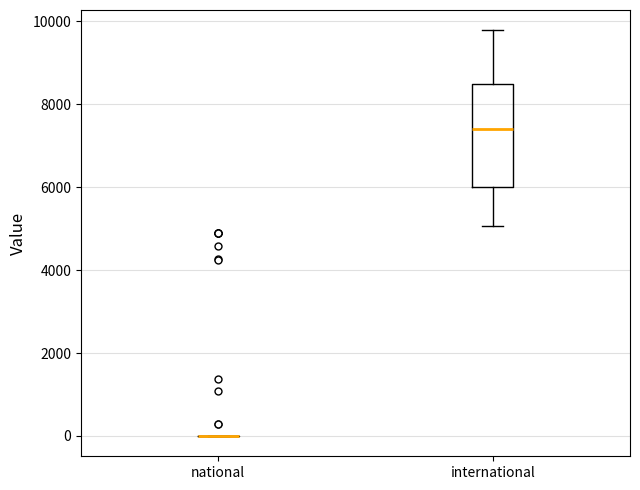

Where does the lower whisker of the box for international end on the y-axis? The values are not printed on the chart, so give them approximately, as read against the axis.

5000